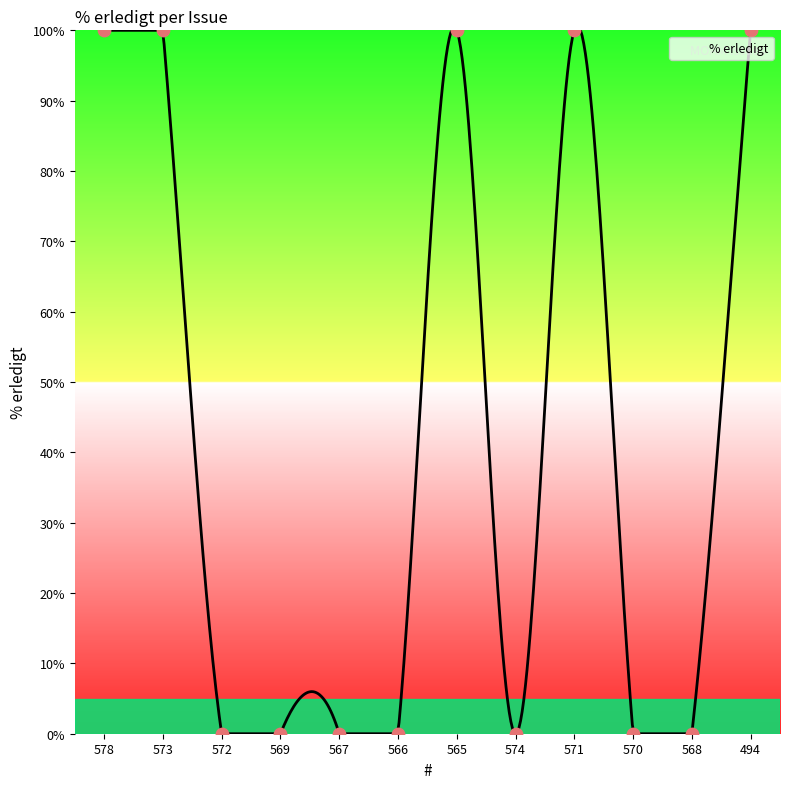

Which has a higher value, 571 or 572?

571